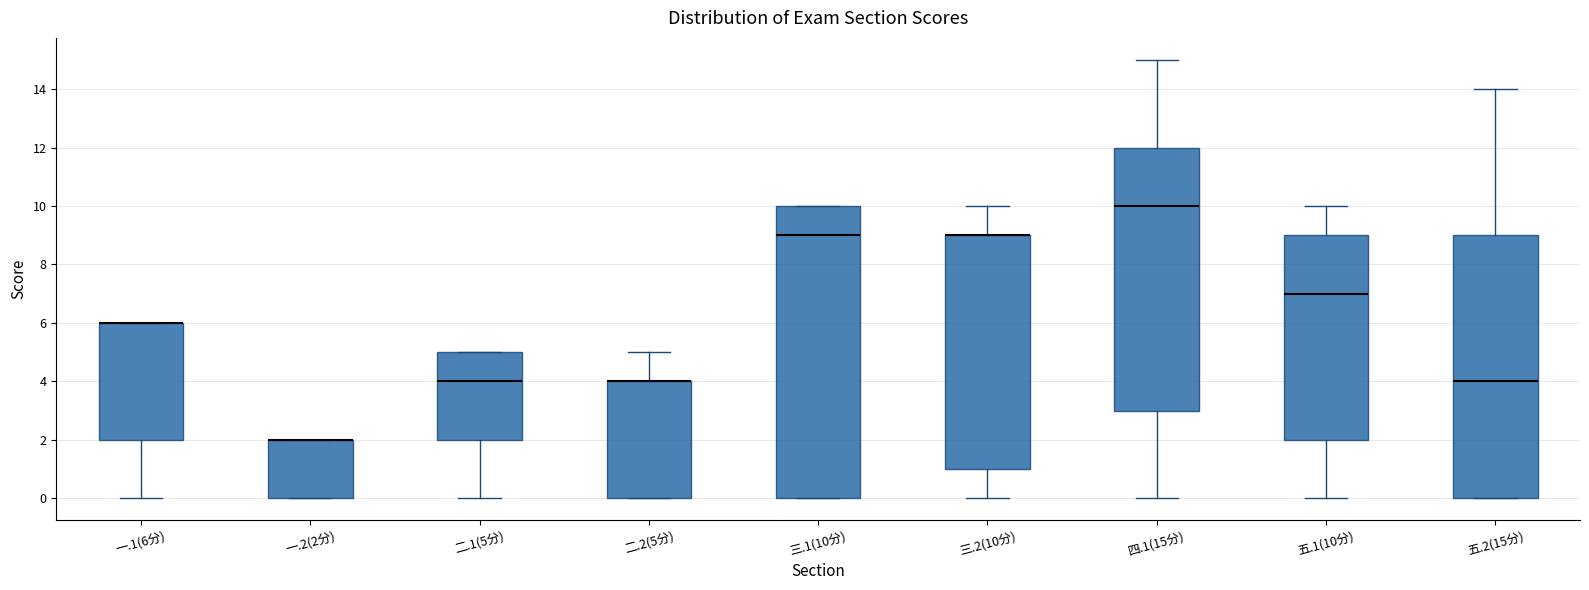

Where is the upper edge of the box for 三.2(10分) on the y-axis? The values are not printed on the chart, so give them approximately, as read against the axis.

9